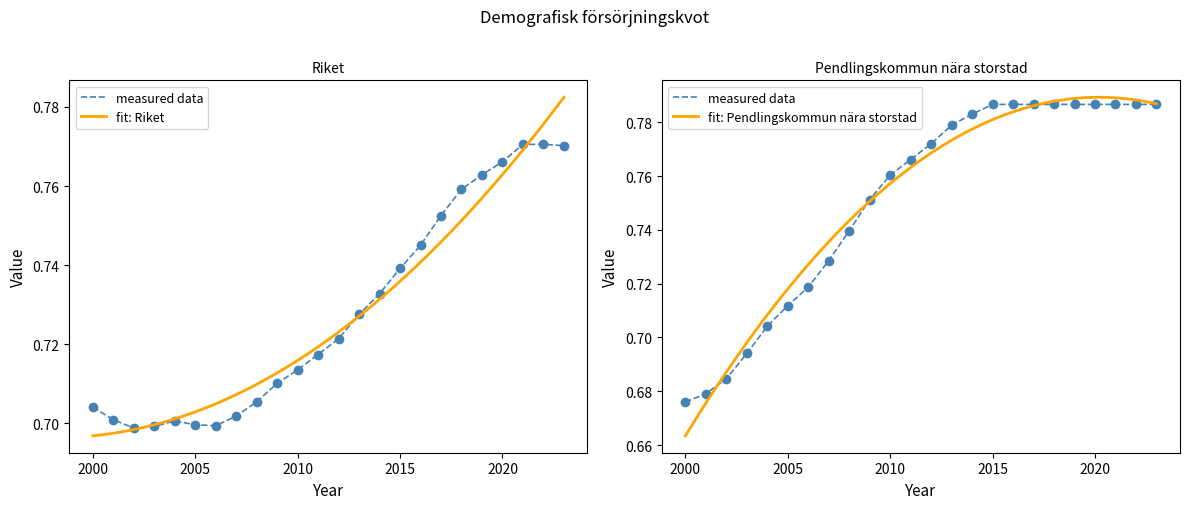

What is the value of the Pendlingskommun nära storstad point at the 1st from the left?

0.7